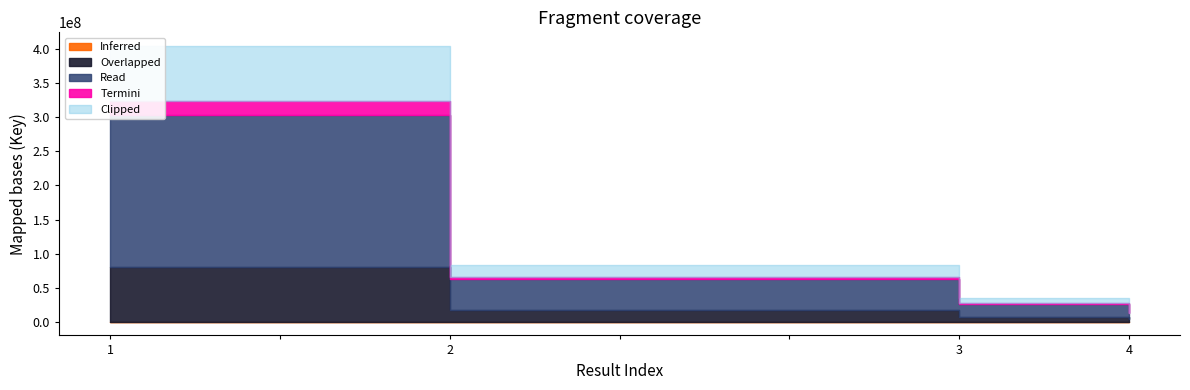

What is the ratio of the value at 2 to the value at 4?

5.0